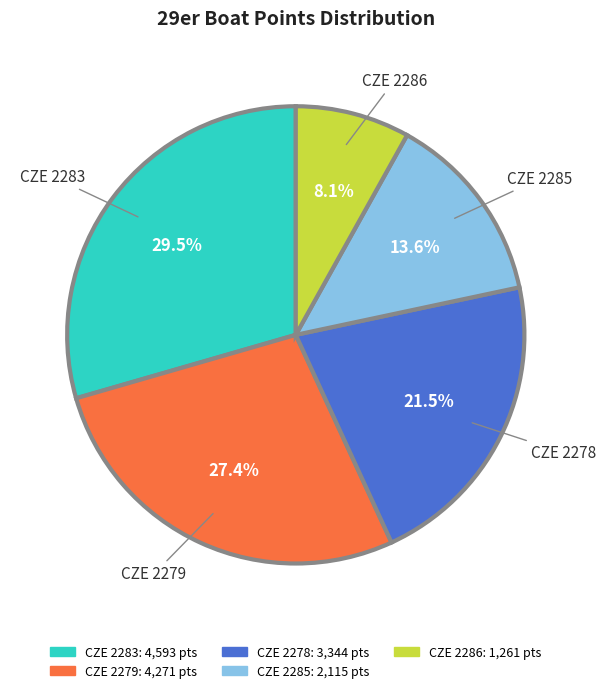

To the nearest percent, what is the combined percentage of CZE 2285 and CZE 2278?

35%